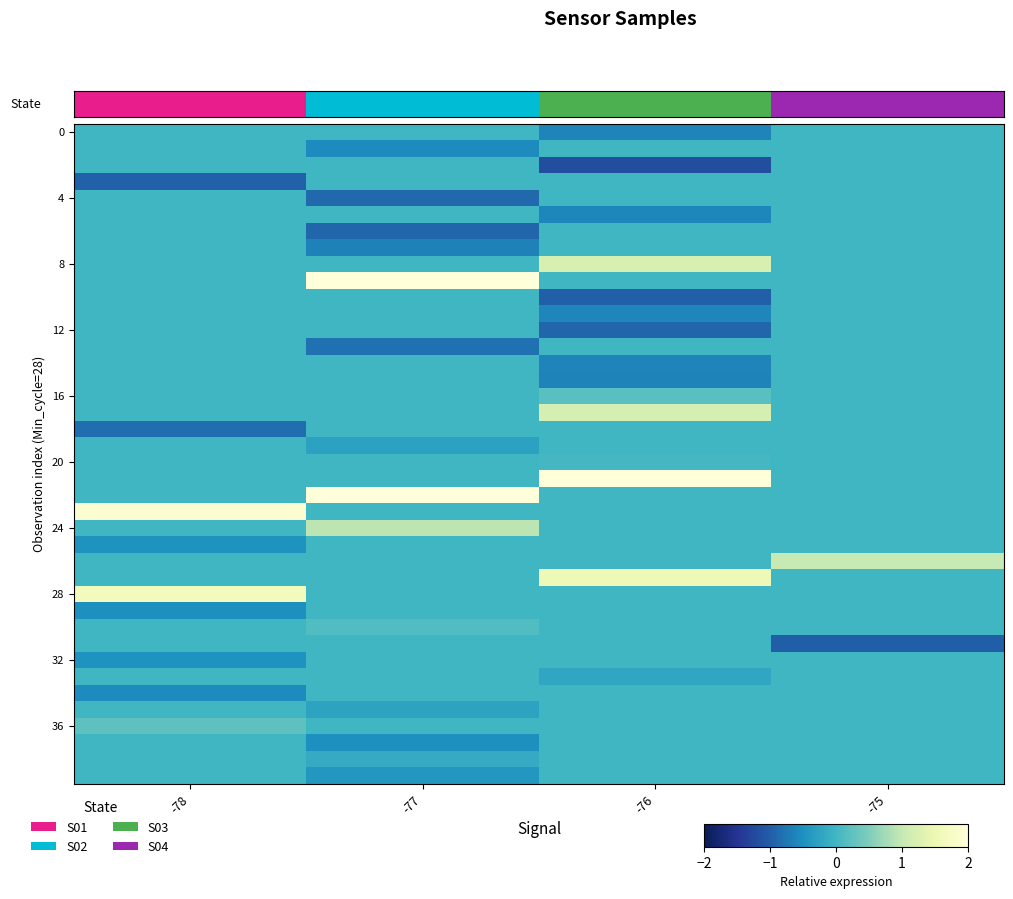

How many distinct data groups are displayed?

40